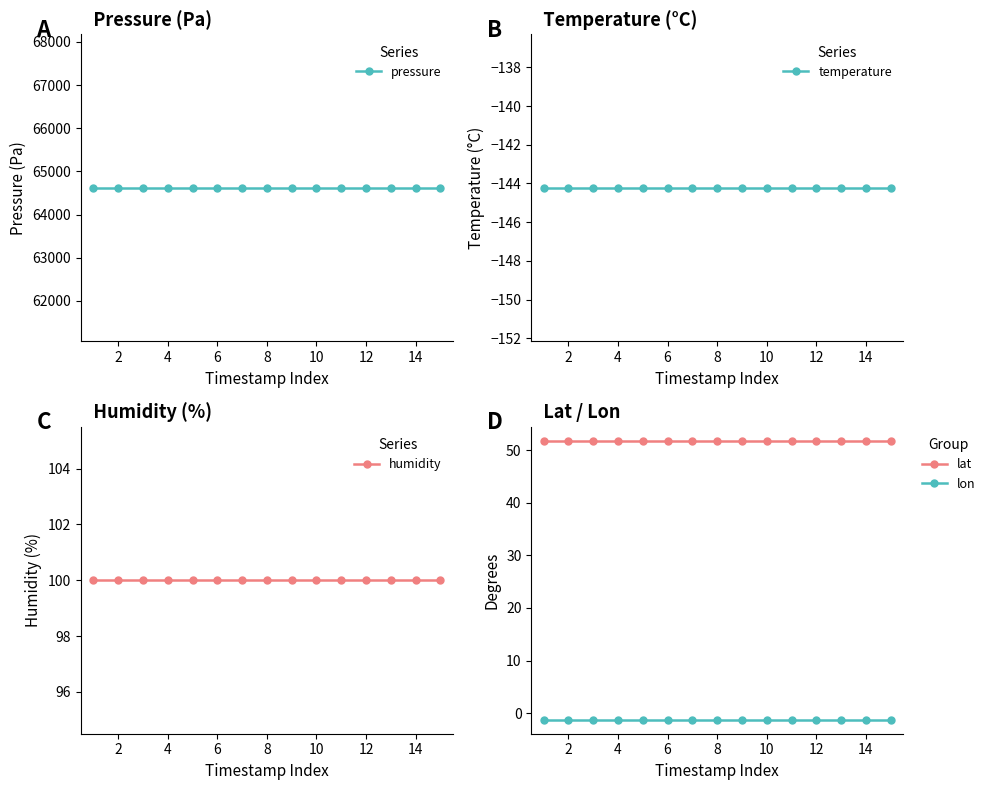

The value of lon at 8 is -1.2. True or false?

True